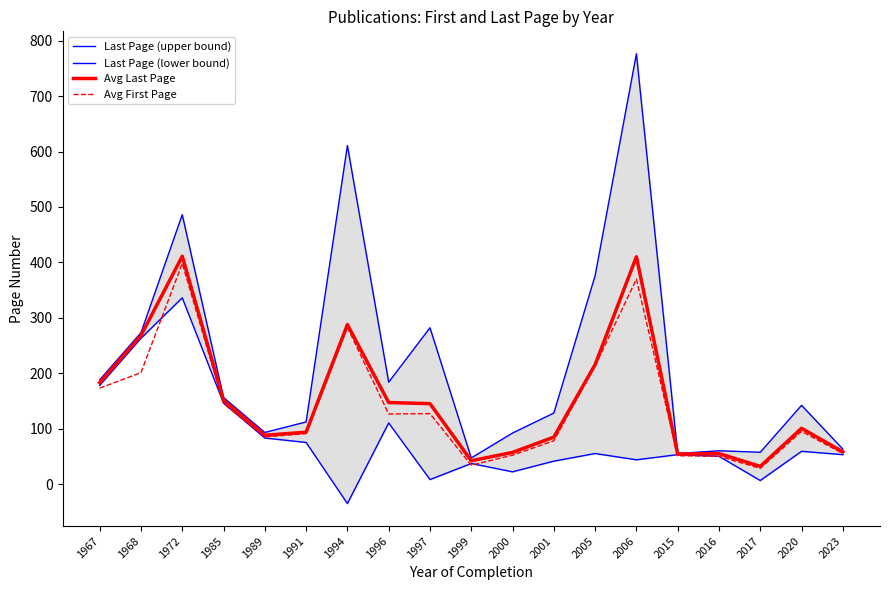

True or false: Last Page (lower bound) has more than 0 points higher than both neighbors.

True